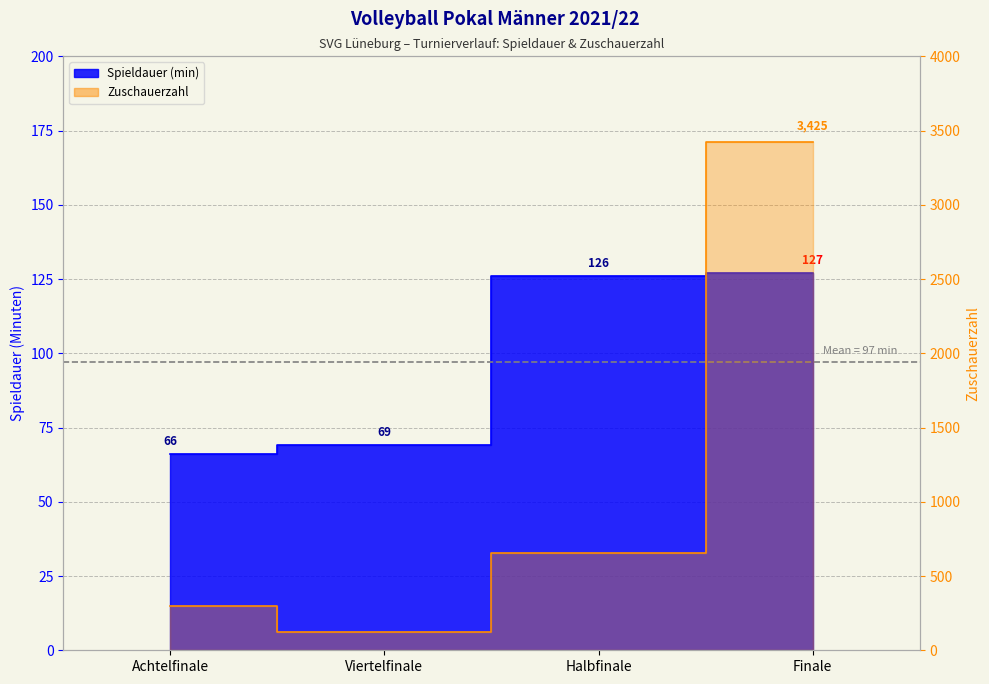

What is the value of the Spieldauer point at the 1st from the left?

66